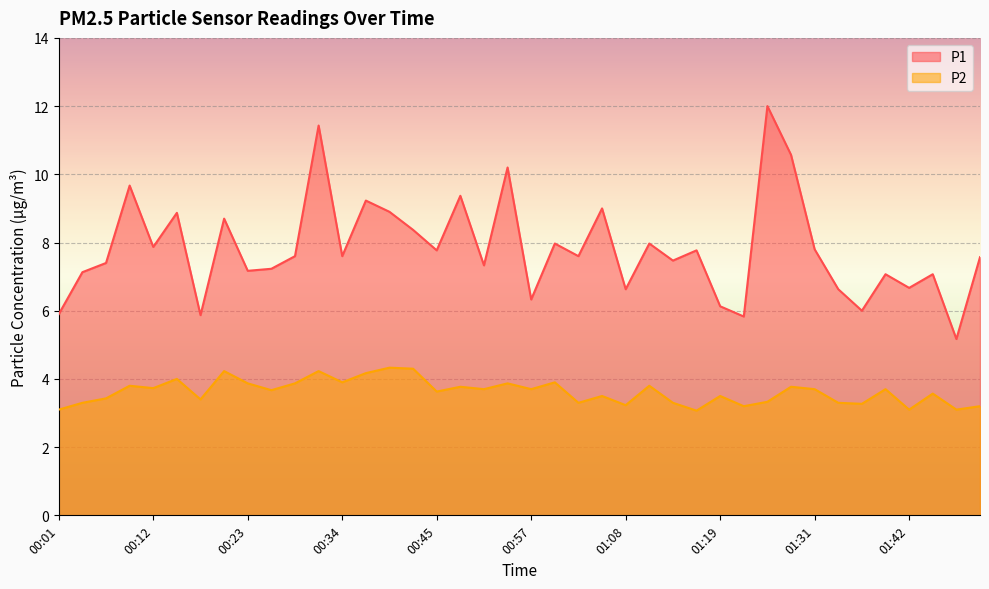

At which category does P2 reach its first local valley?

00:12